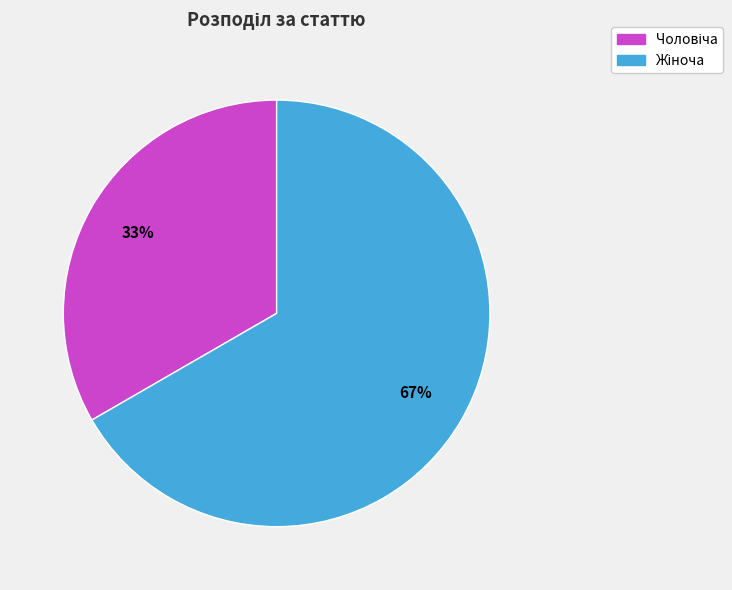

Is there a majority slice in this chart?

Yes